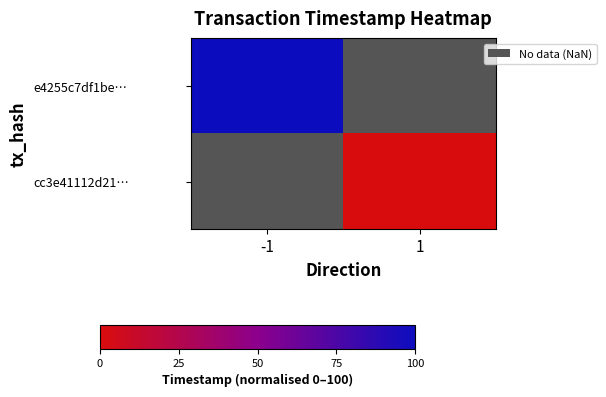

How many categories are shown in the chart?

2